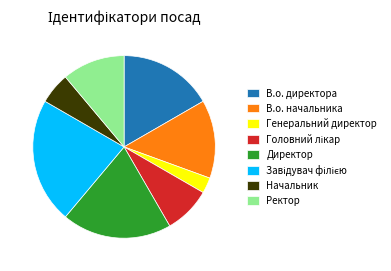

Is it true that Генеральний директор is 3% of the pie?

True